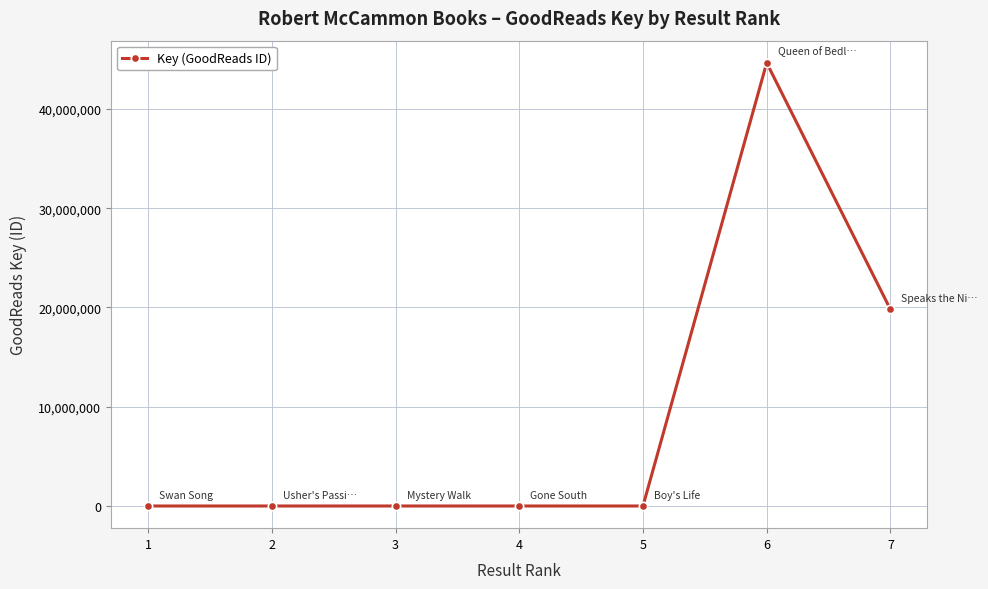

What is the sum of all values?

64466864